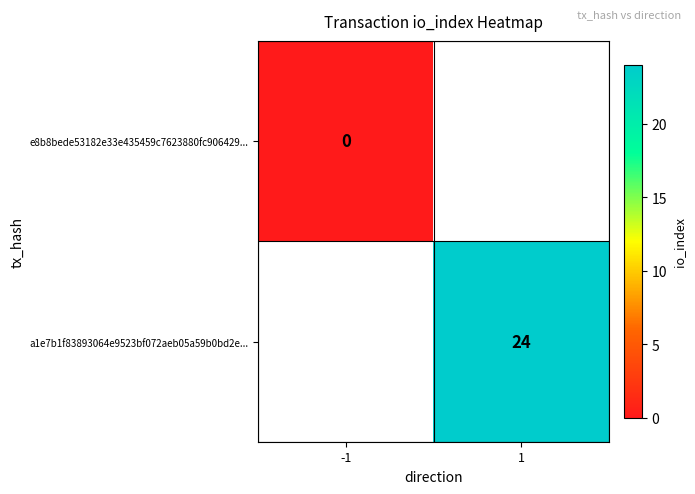

The value of a1e7b1f83893064e9523bf072aeb05a59b0bd2e... at 1 is 40. True or false?

False